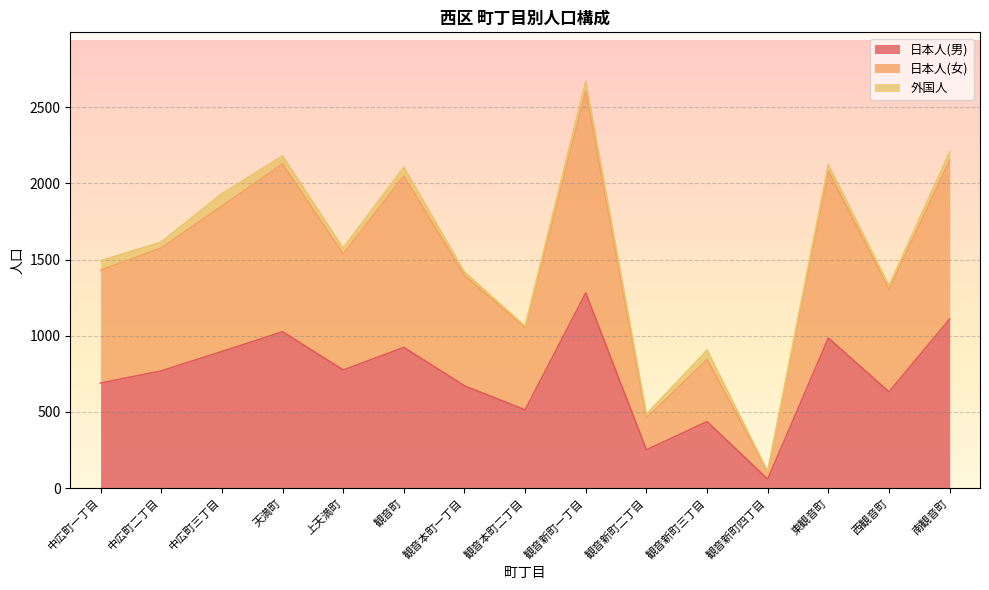

True or false: 日本人(女) has more than 0 points higher than both neighbors.

True